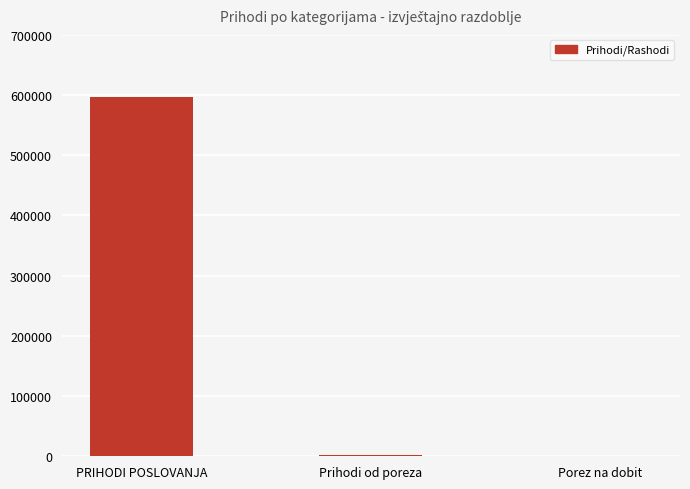

At which label does the data first exceed 1709?

PRIHODI POSLOVANJA